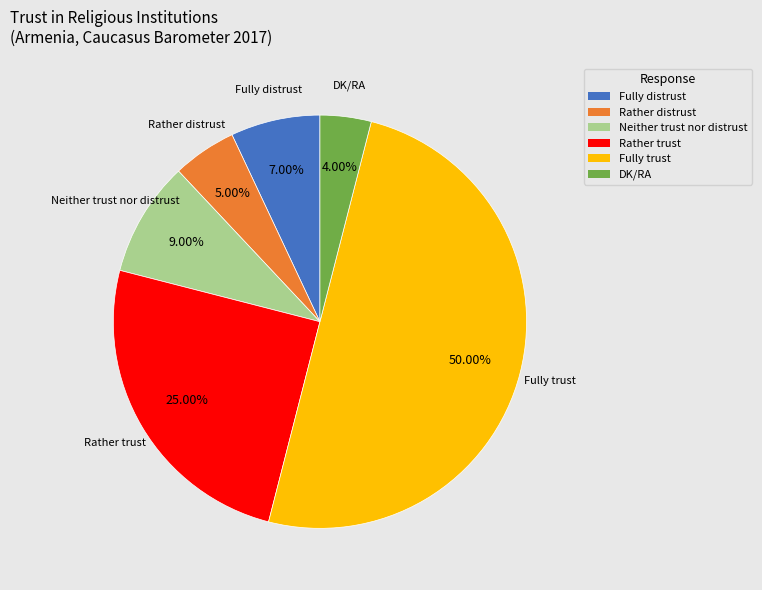

Does DK/RA account for over 50% of the chart?

No